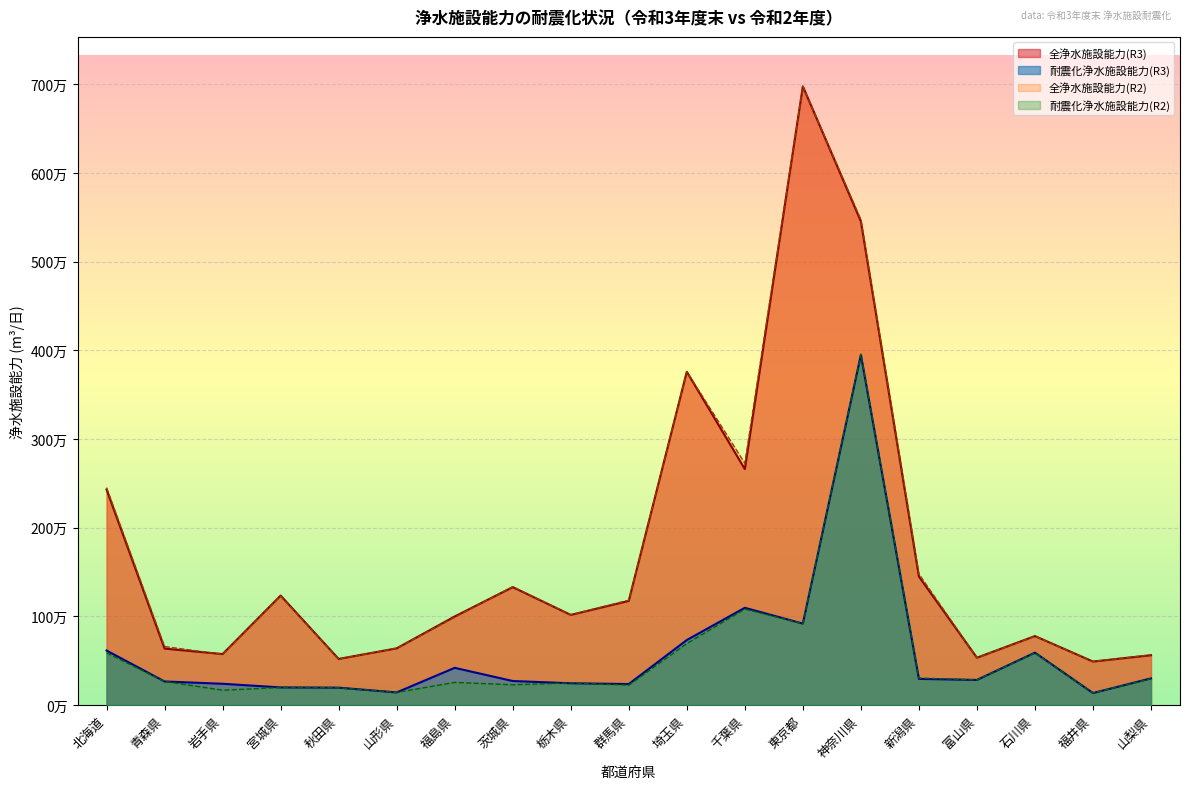

Reading right to left, transcribe all the data shown in this chart.

全浄水施設能力(R3): 563444	492062	779191	535257	1450484	5455327	6977350	2662497	3759689	1175985	1017958	1331118	1000180	640908	521340	1235963	576475	637973	2431608
耐震化浄水施設能力(R3): 302142	136641	592408	284578	296353	3949005	919860	1097981	734518	238052	247060	272471	421032	143784	197544	200327	241300	267240	616184
全浄水施設能力(R2): 567389	492882	776491	535257	1479390	5475163	6977350	2727632	3761535	1183188	1018997	1335947	990710	640908	519949	1229059	572294	660938	2453480
耐震化浄水施設能力(R2): 298842	136641	589708	284578	306203	3958605	919860	1083376	694156	225305	250806	229921	256732	143784	196707	199014	168838	267300	590012